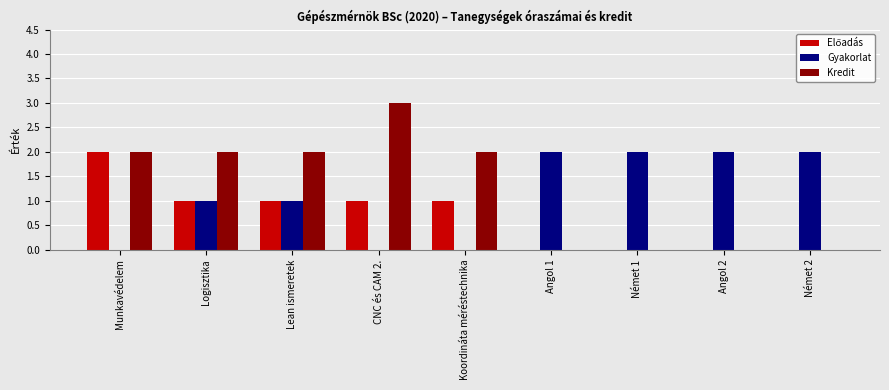

What is the total value across all series at Koordináta méréstechnika?

3